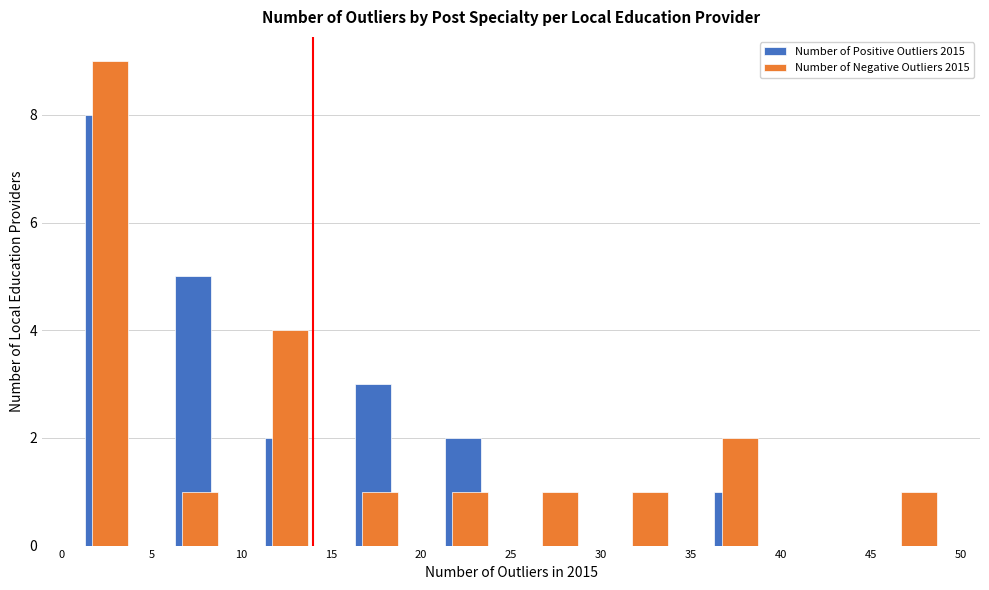

In the Number of Positive Outliers 2015 series, which range on the x-axis has the tallest bar?

0 to 5